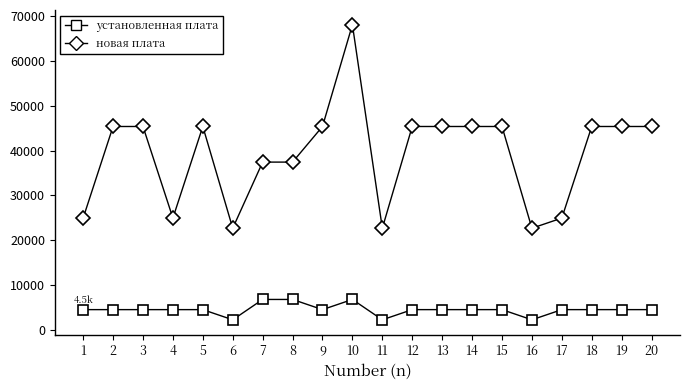

How many series are shown in this chart?

2